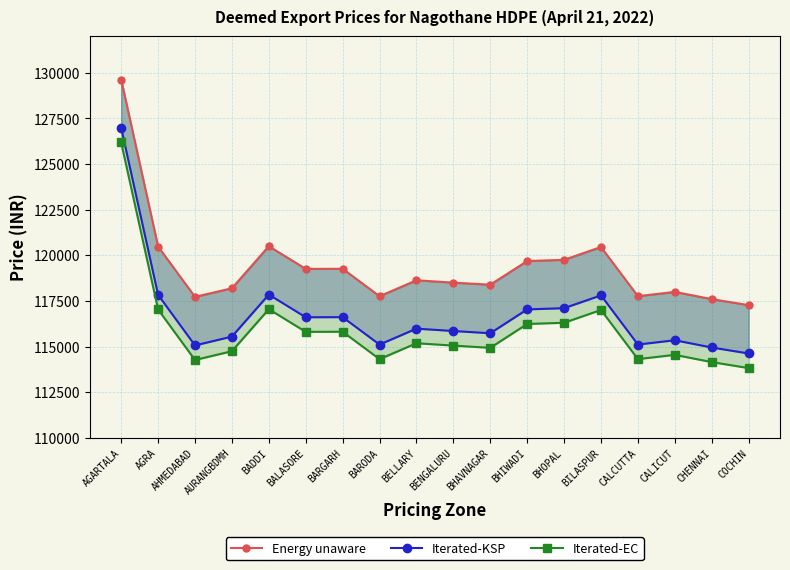

What is the smallest value displayed?

113820